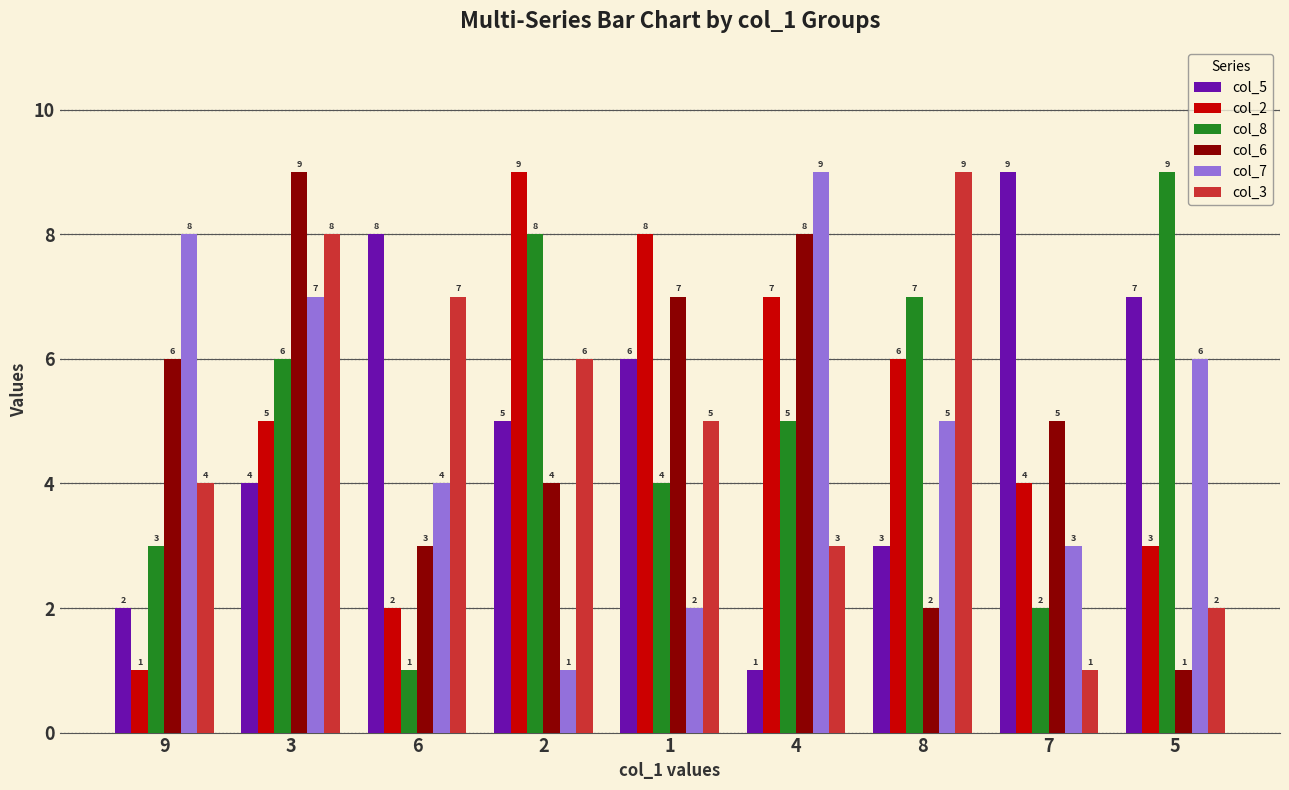

At how many categories does at least one series exceed 5?

9